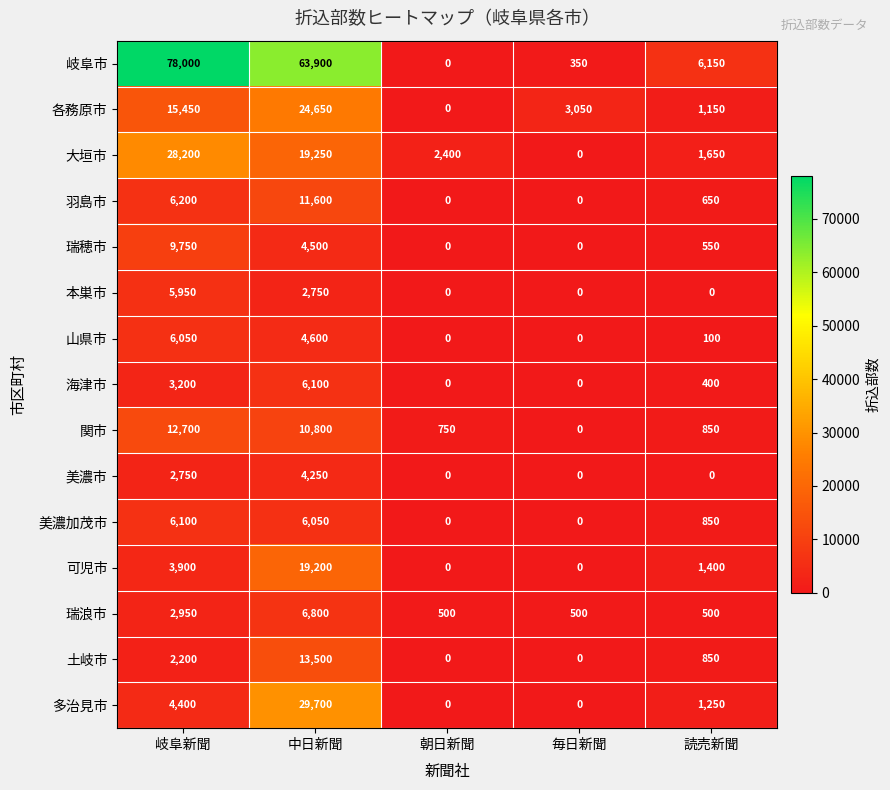

What is the difference between the 可児市 values at 朝日新聞 and 岐阜新聞?

3900